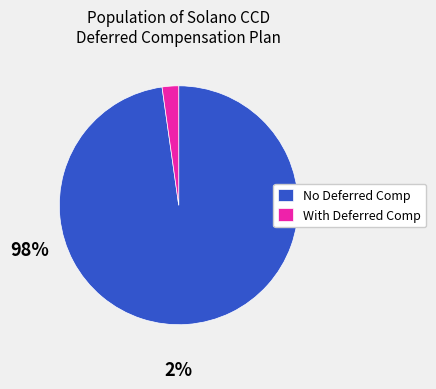

Which has a higher value, No Deferred Comp or With Deferred Comp?

No Deferred Comp